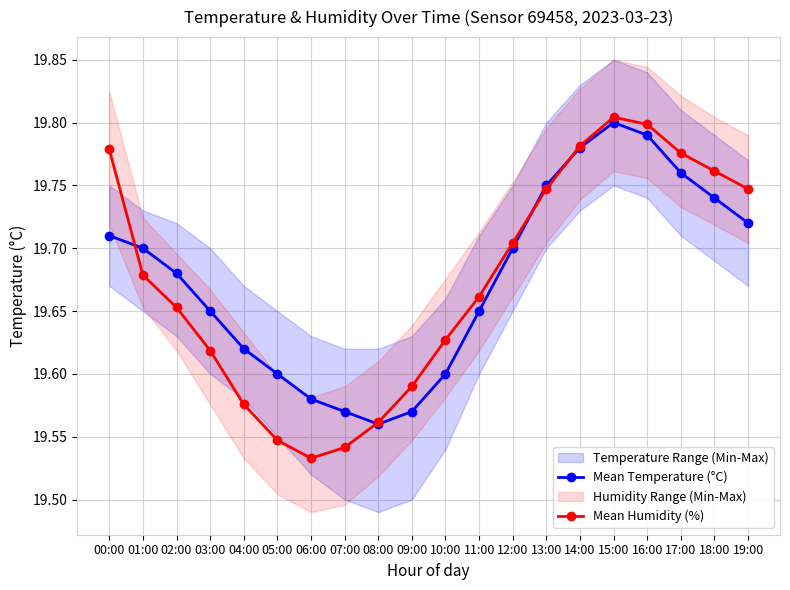

What position from the right is 11:00?

9